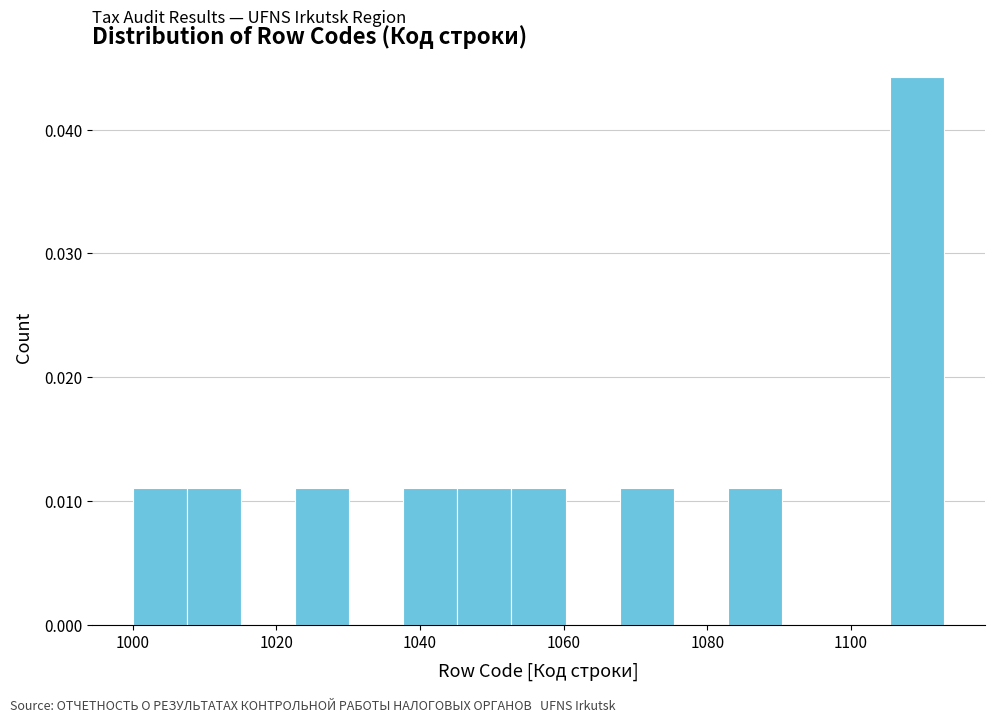

Around what value on the x-axis is the tallest bar? Give the approximate position of its centre, as read against the axis.

1110